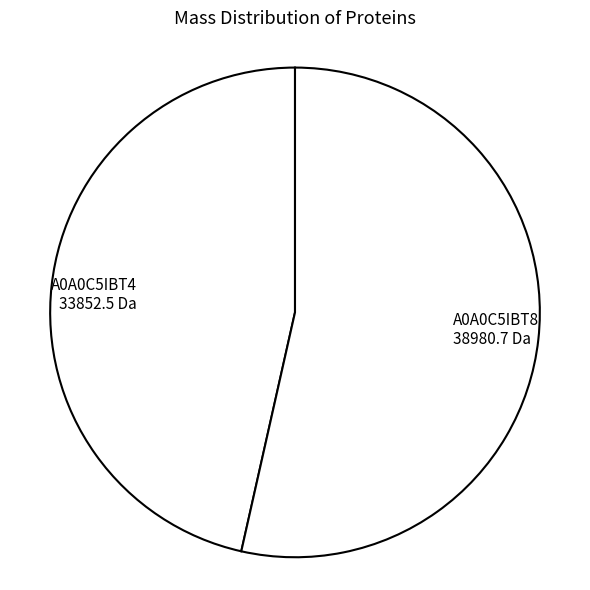

Which slice represents more than half of the pie?

A0A0C5IBT8